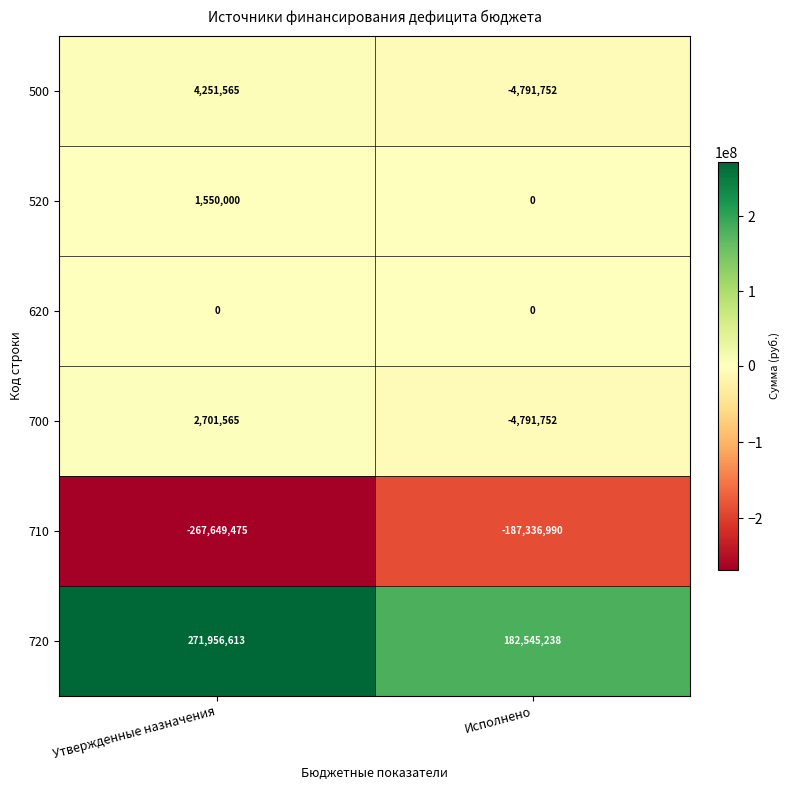

Reading left to right, transcribe all the data shown in this chart.

500: Утвержденные назначения=4251565	Исполнено=-4791752
520: Утвержденные назначения=1550000	Исполнено=0
620: Утвержденные назначения=0	Исполнено=0
700: Утвержденные назначения=2701565	Исполнено=-4791752
710: Утвержденные назначения=-267649475	Исполнено=-187336990
720: Утвержденные назначения=271956613	Исполнено=182545238